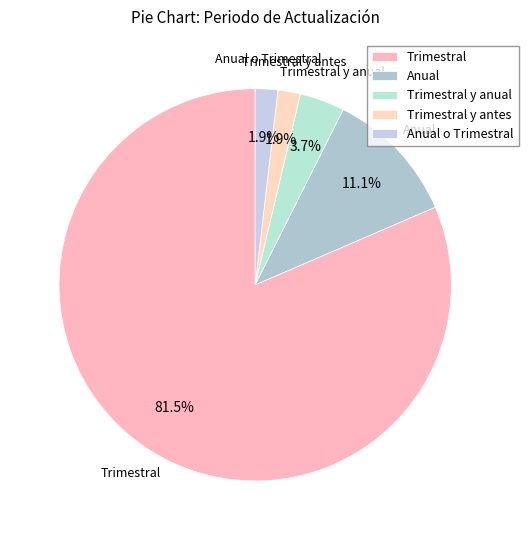

What is the total percentage of Trimestral y anual and Anual?

14.8%